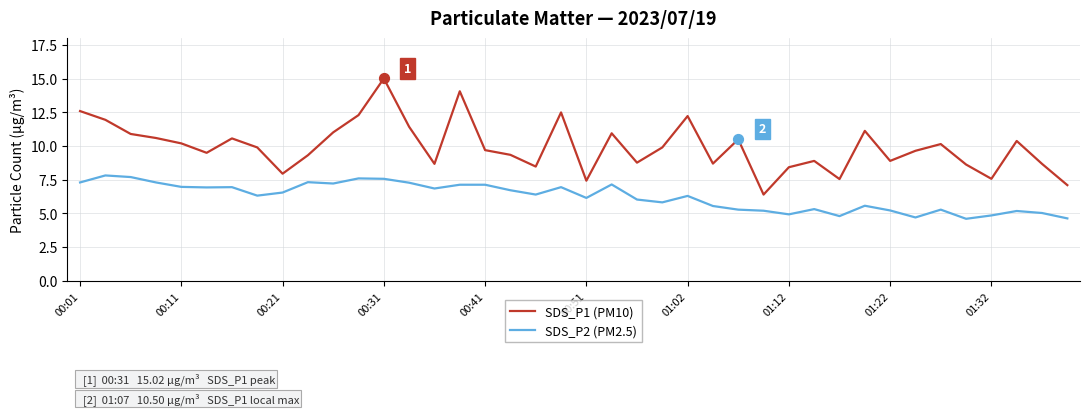

What are all the series names shown in the legend?

SDS_P1 (PM10), SDS_P2 (PM2.5)